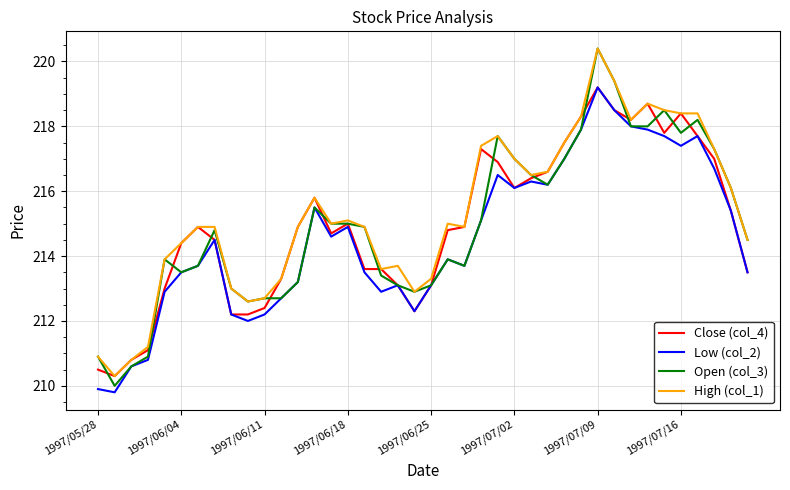

What is the lowest value of the High (col_1) series?

210.3